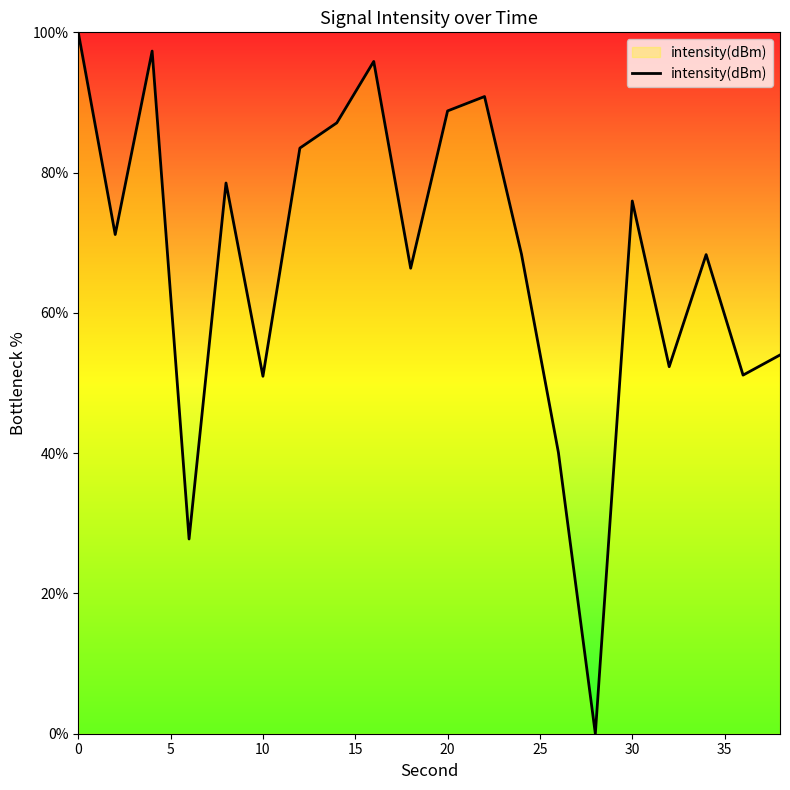

What is the difference between the maximum and minimum values?

100.0